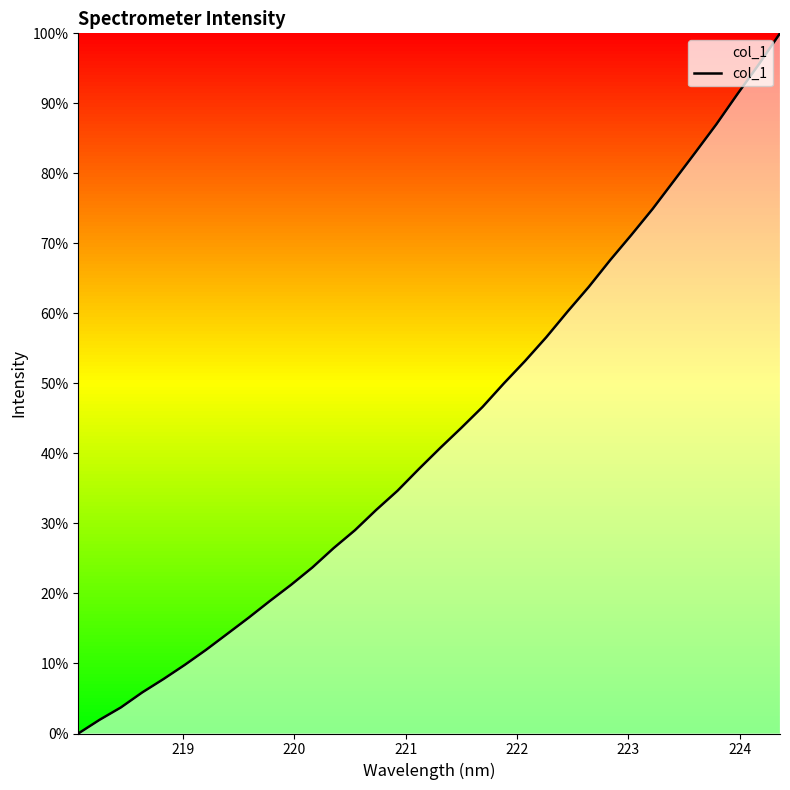

Does the chart display data point markers on the line(s)?

No